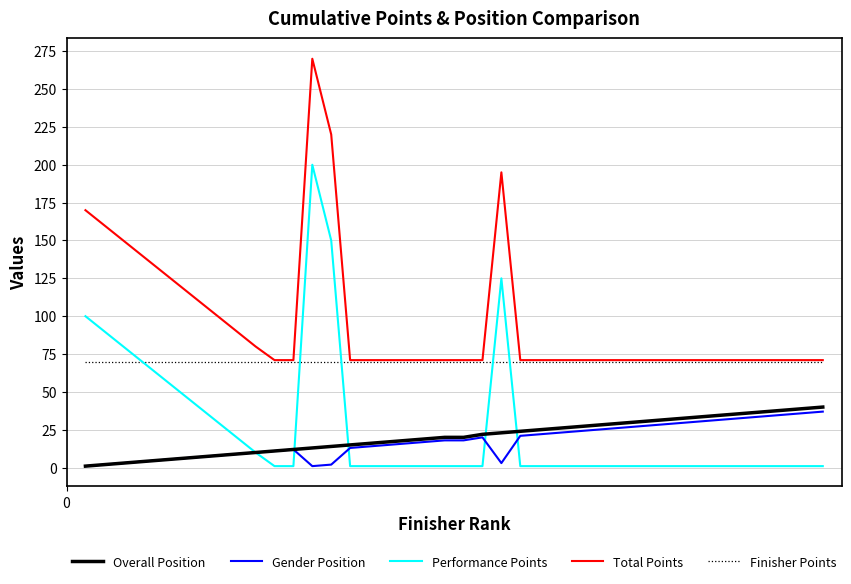

Which series has the largest total across all categories?

Total Points